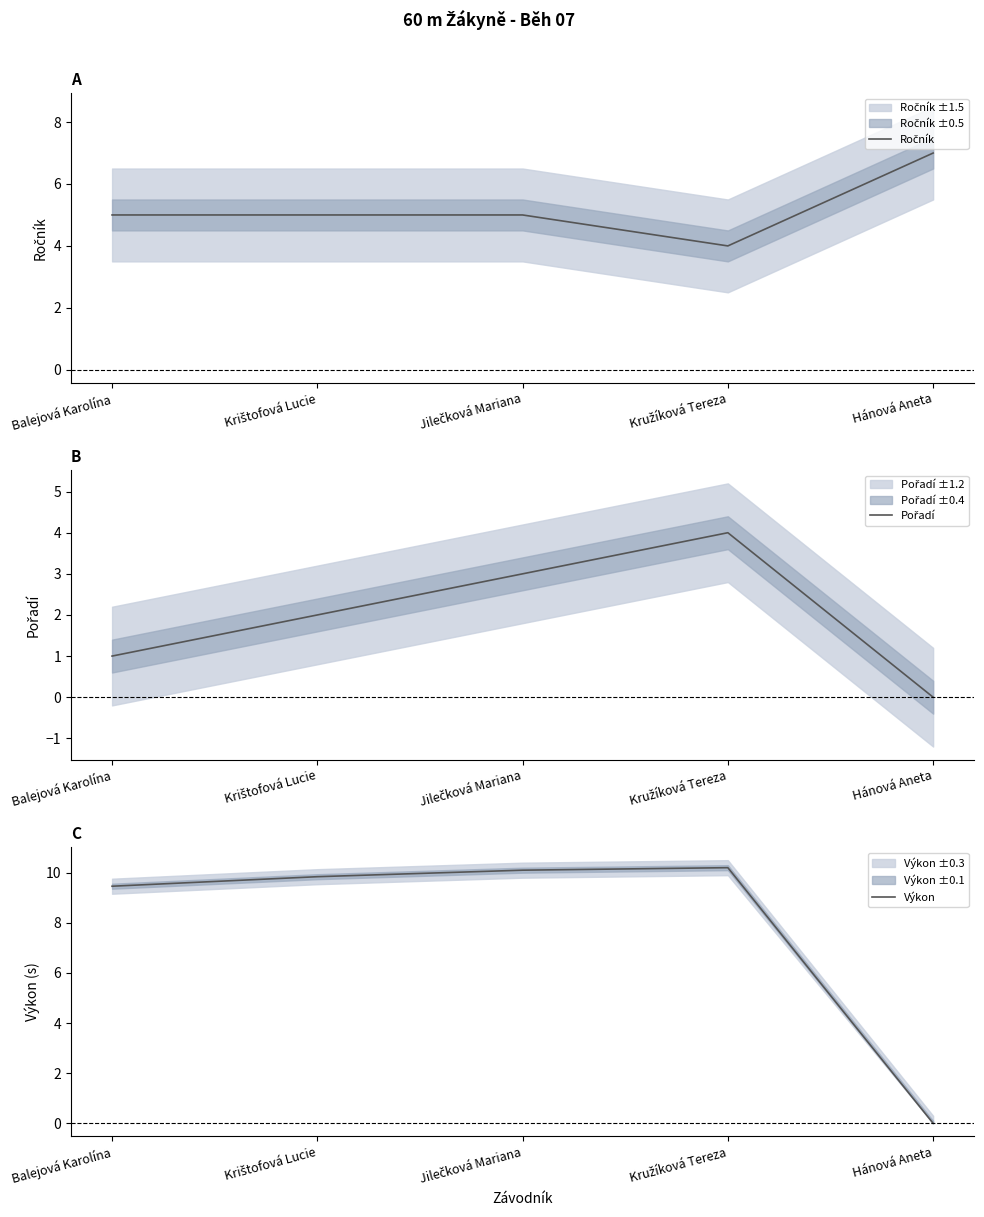

What is the approximate value of Výkon at Balejová Karolína?

9.5